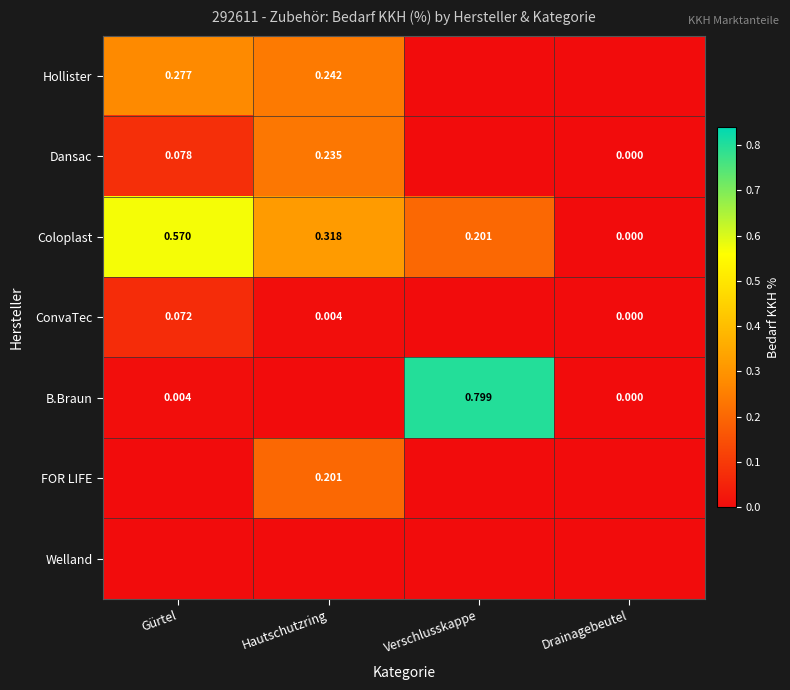

Is the value of Dansac at Verschlusskappe greater than the value of ConvaTec at Hautschutzring?

No